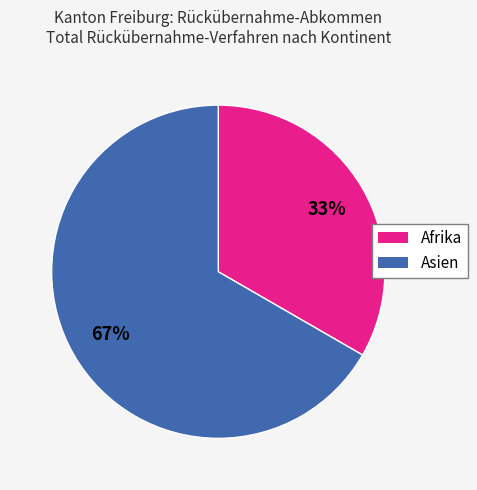

Rank the categories by value from lowest to highest.

Afrika, Asien